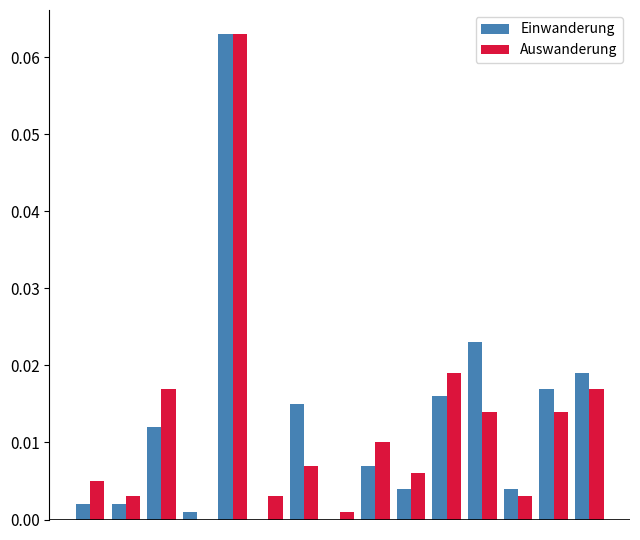

What is the value of the Auswanderung bar at the 5th from the left?

0.1